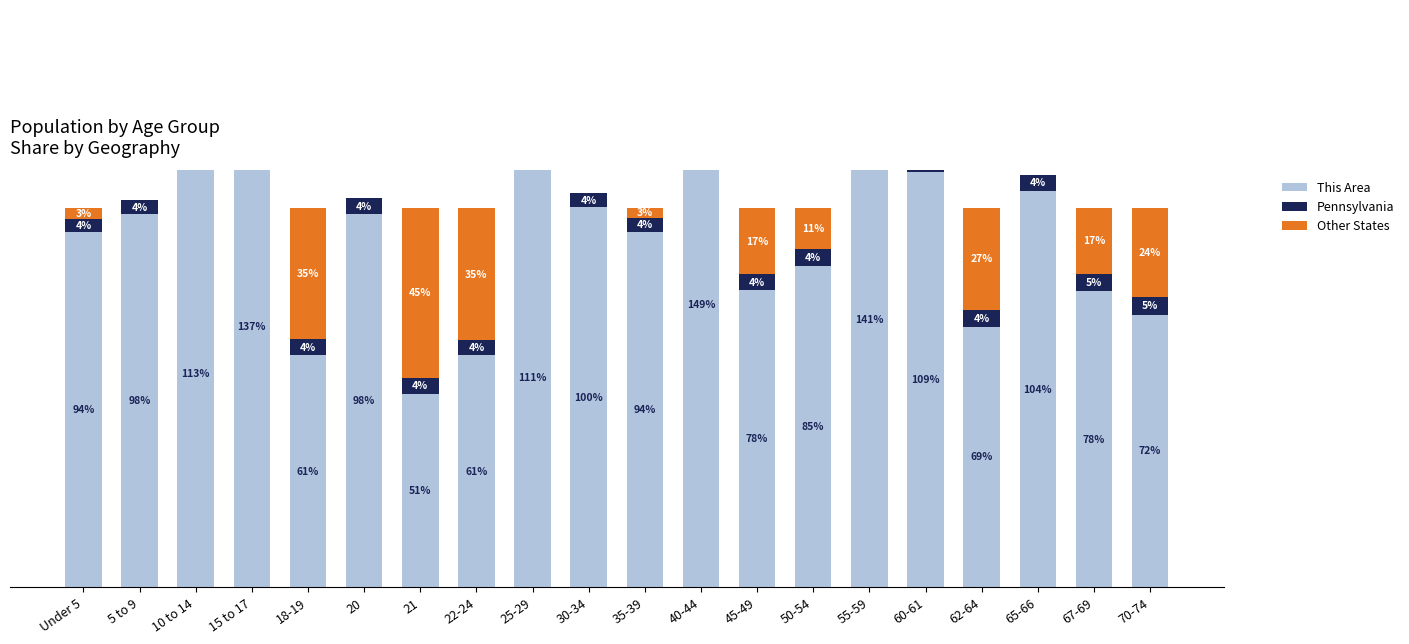

Count the number of data series in this chart.

3